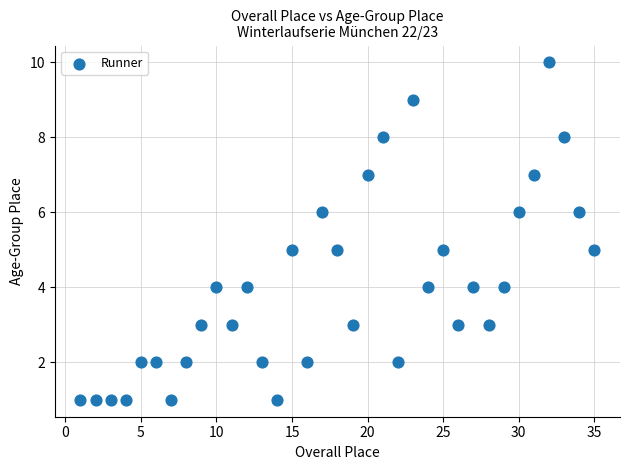

What is the range of Y values (max minus min)?

9